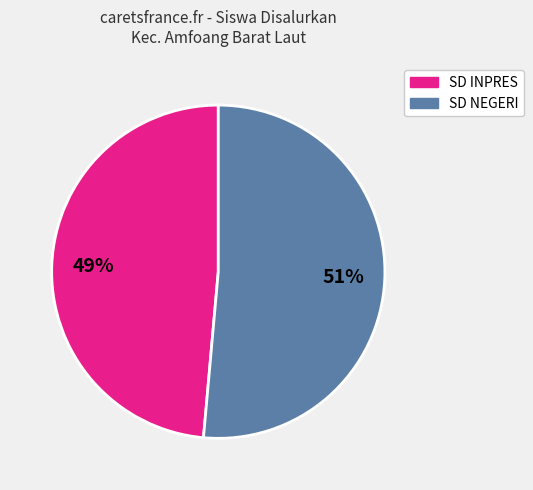

To the nearest percent, what is the average slice percentage?

50%